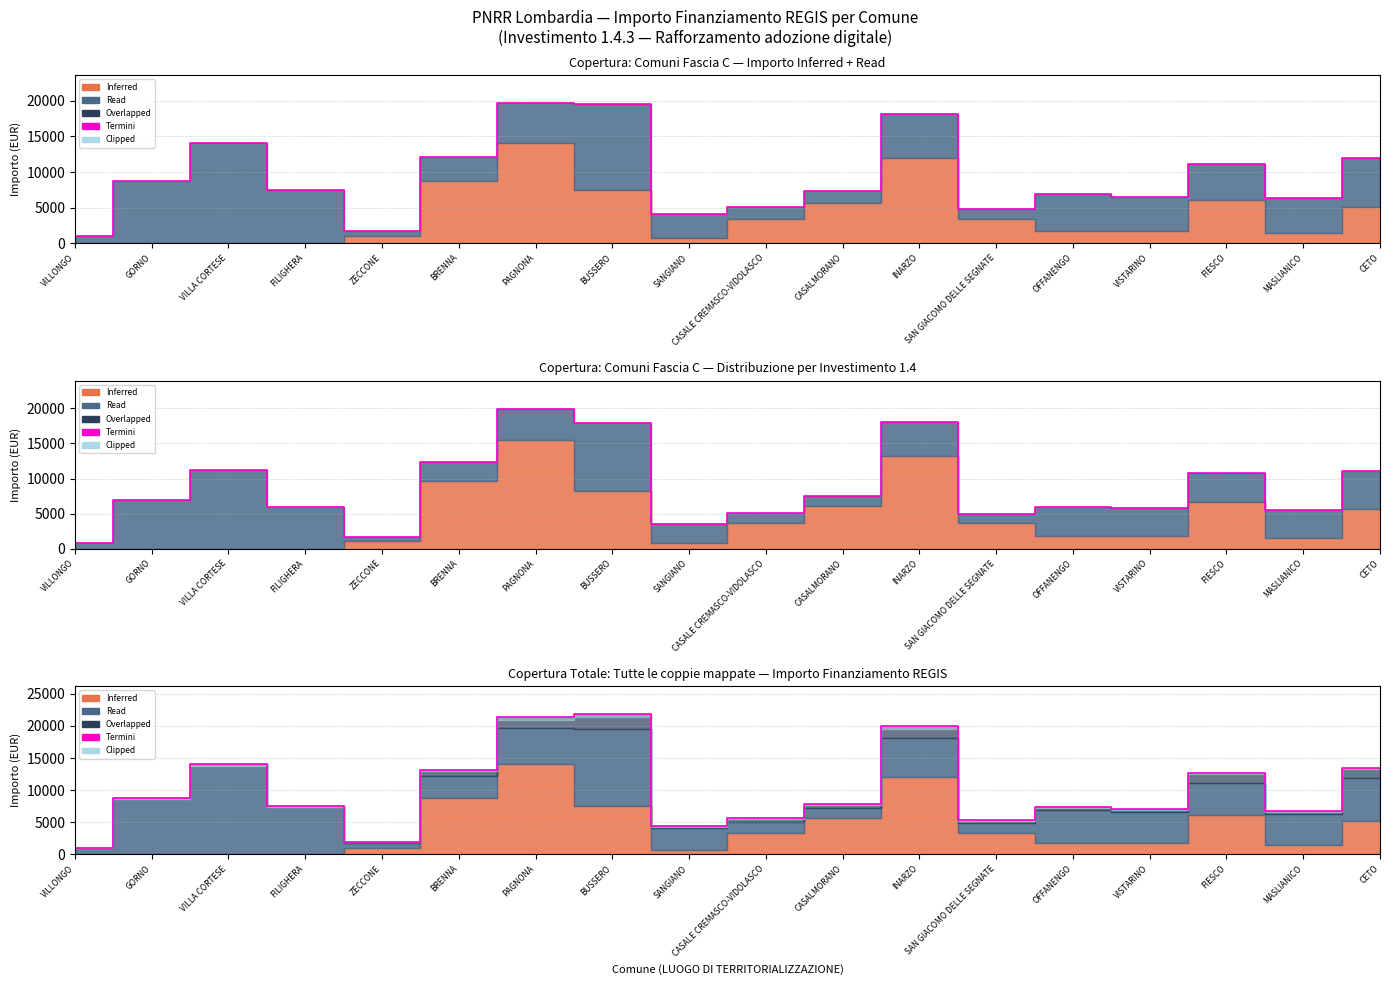

What is the greatest value displayed?

21797.9